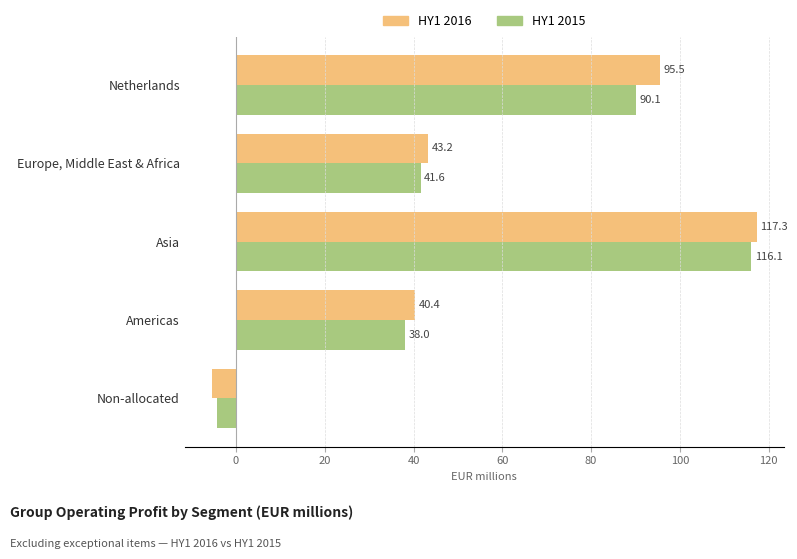

Count the number of categories in the chart.

5